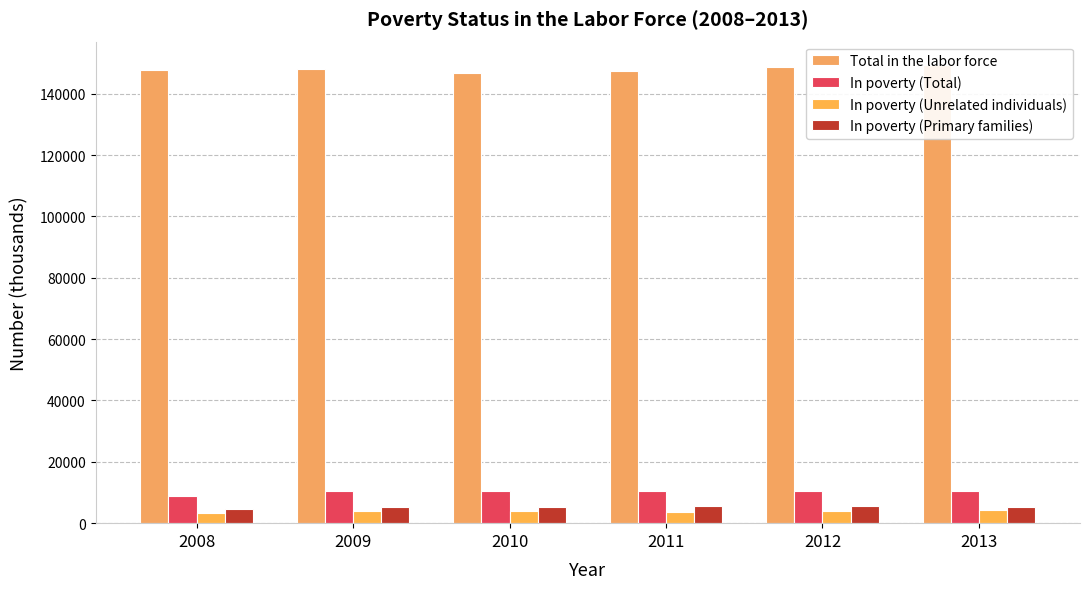

Between 2010 and 2011, which is larger?

2011